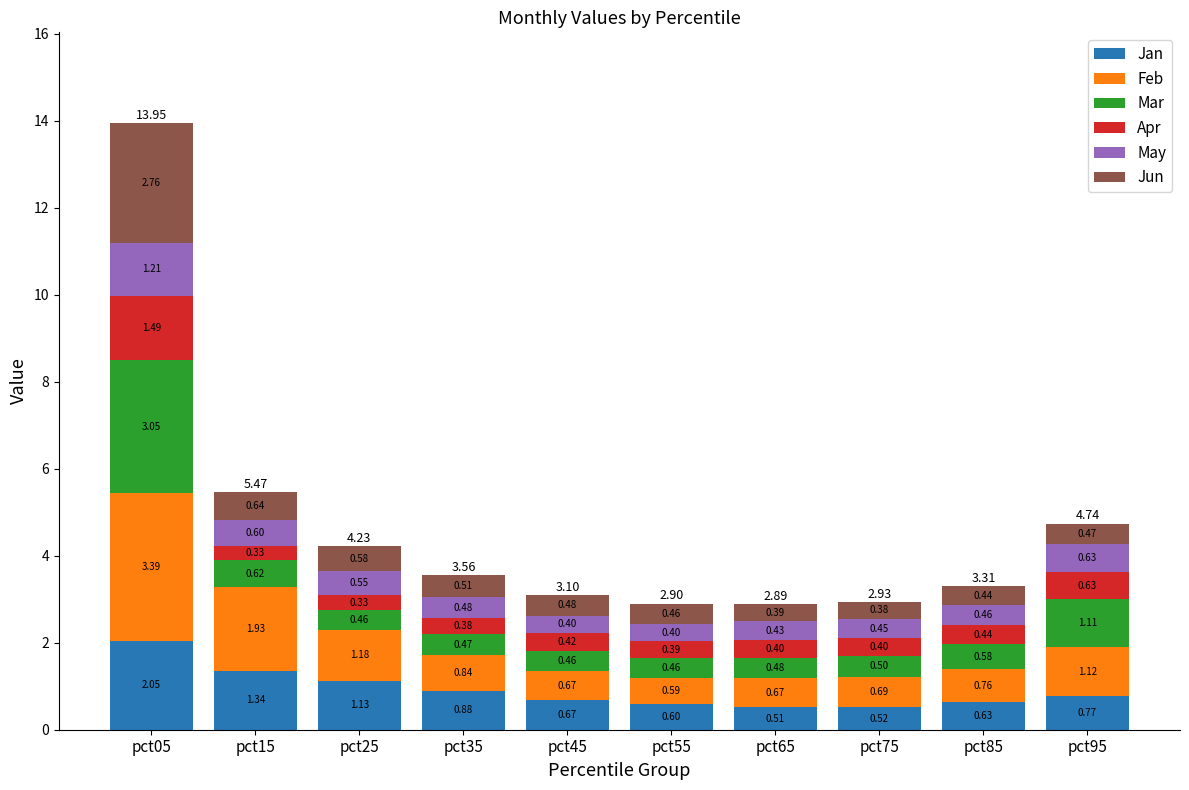

At which category is the sum across all series the highest?

pct05